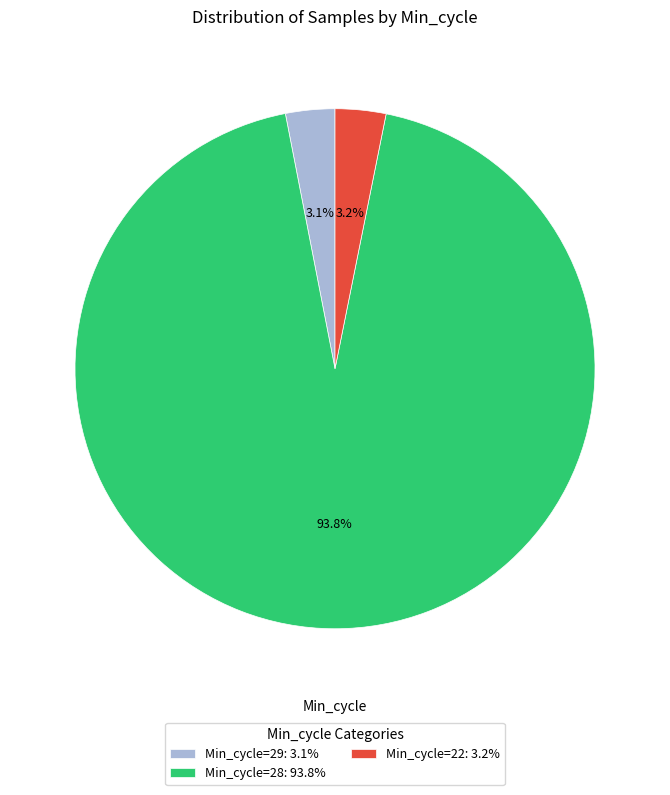

Does Min_cycle=28: 93.8% account for over 50% of the chart?

Yes